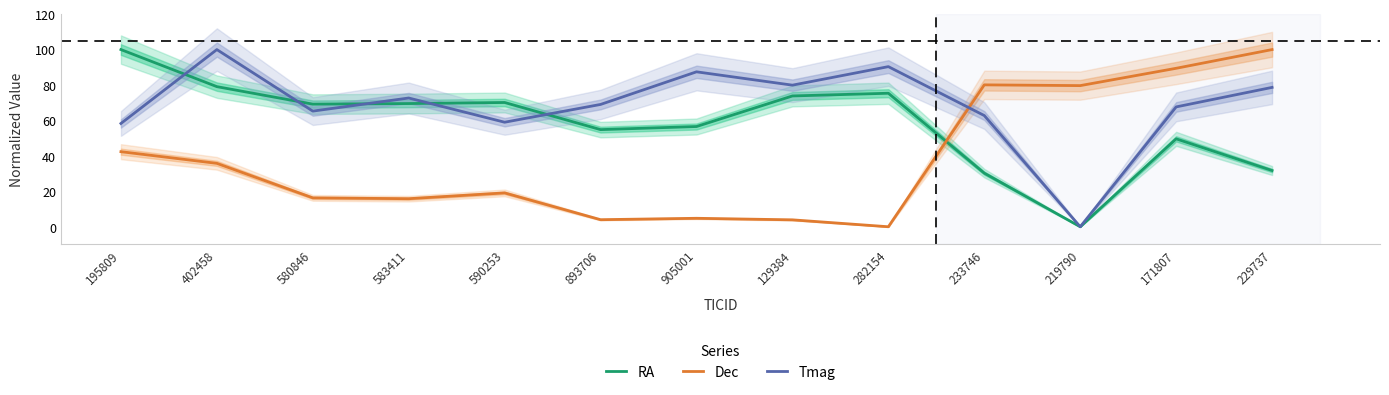

True or false: Dec and RA cross at least once.

True